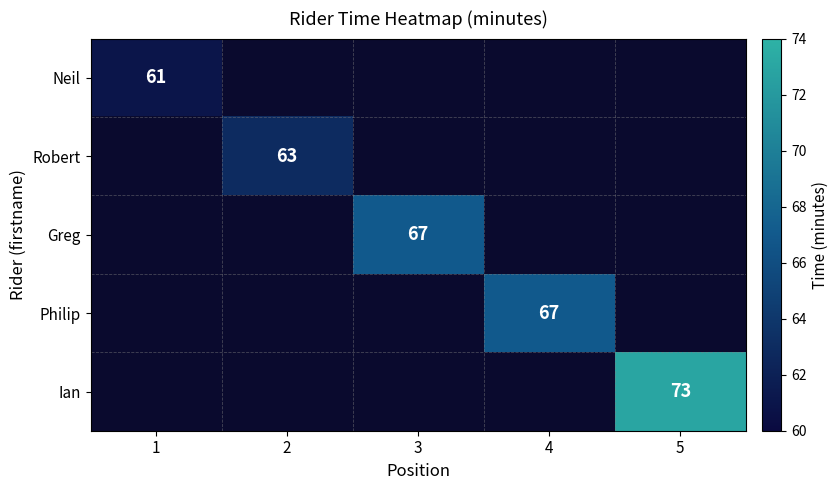

The Philip series shows 67 at 4. True or false?

True